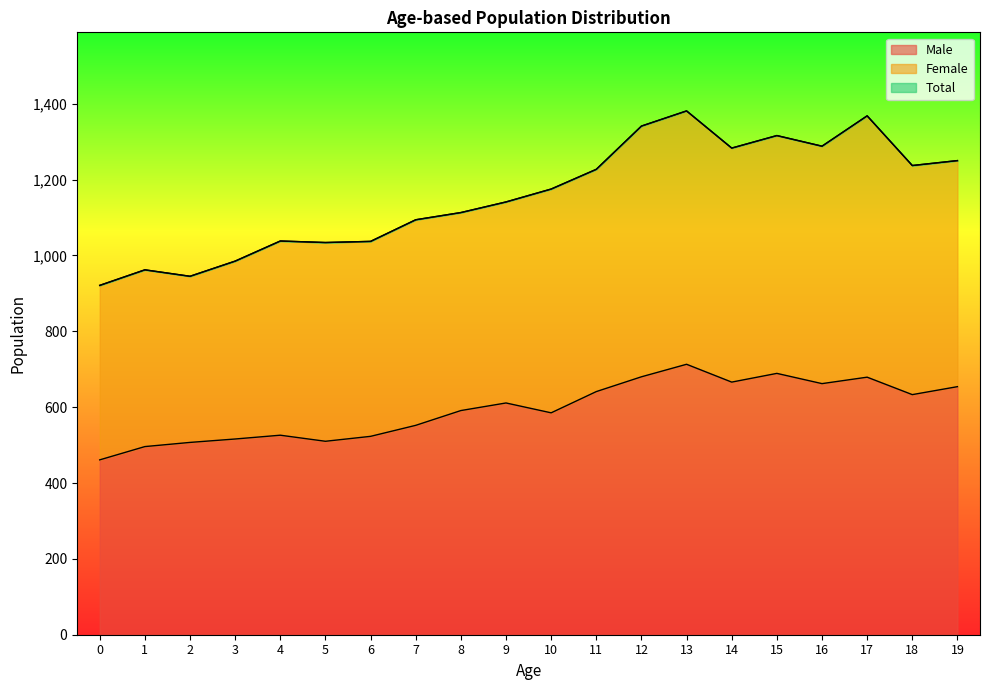

At which category is the sum across all series the highest?

13